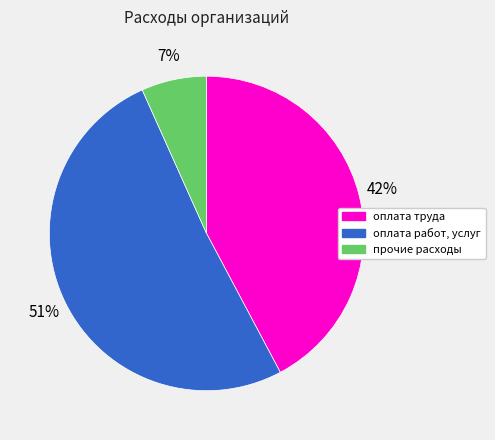

Count the number of slices in the pie.

3